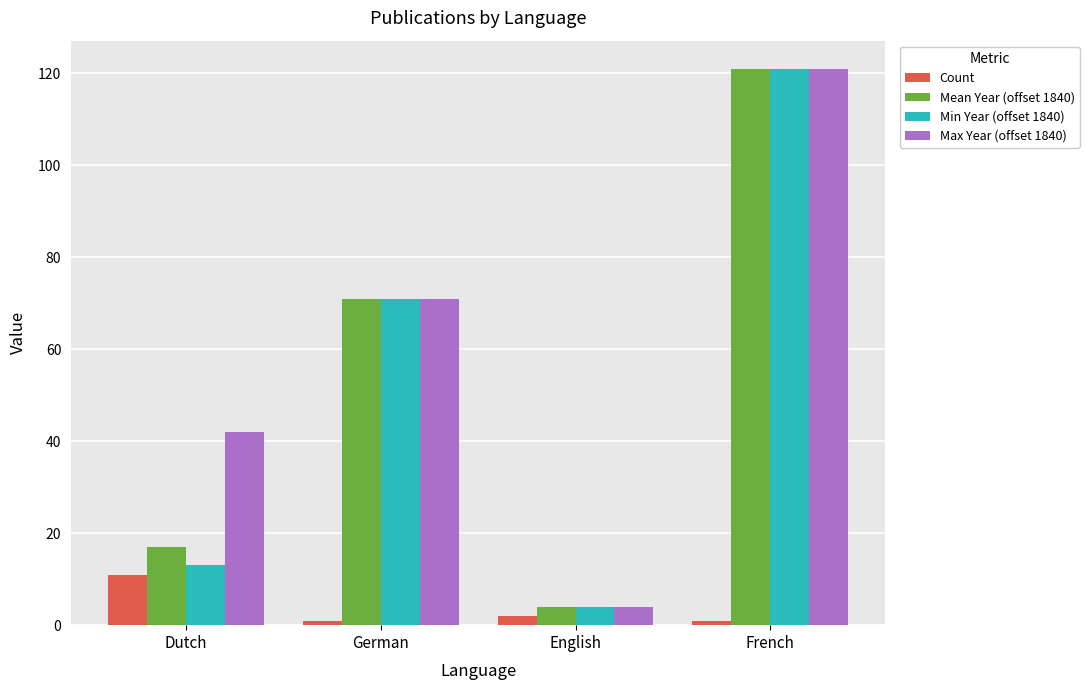

What is the difference between the maximum and minimum values in the Min Year (offset 1840) series?

117.0